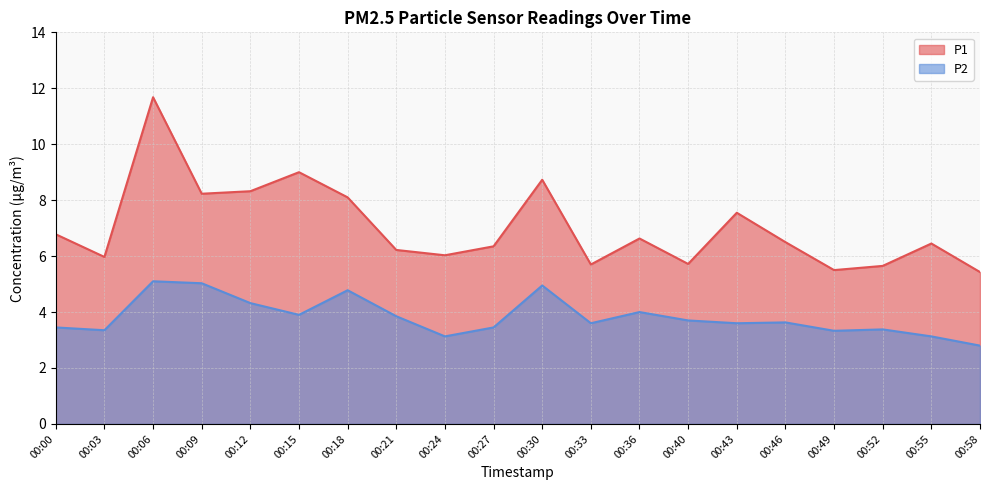

True or false: P1 and P2 cross at least once.

False